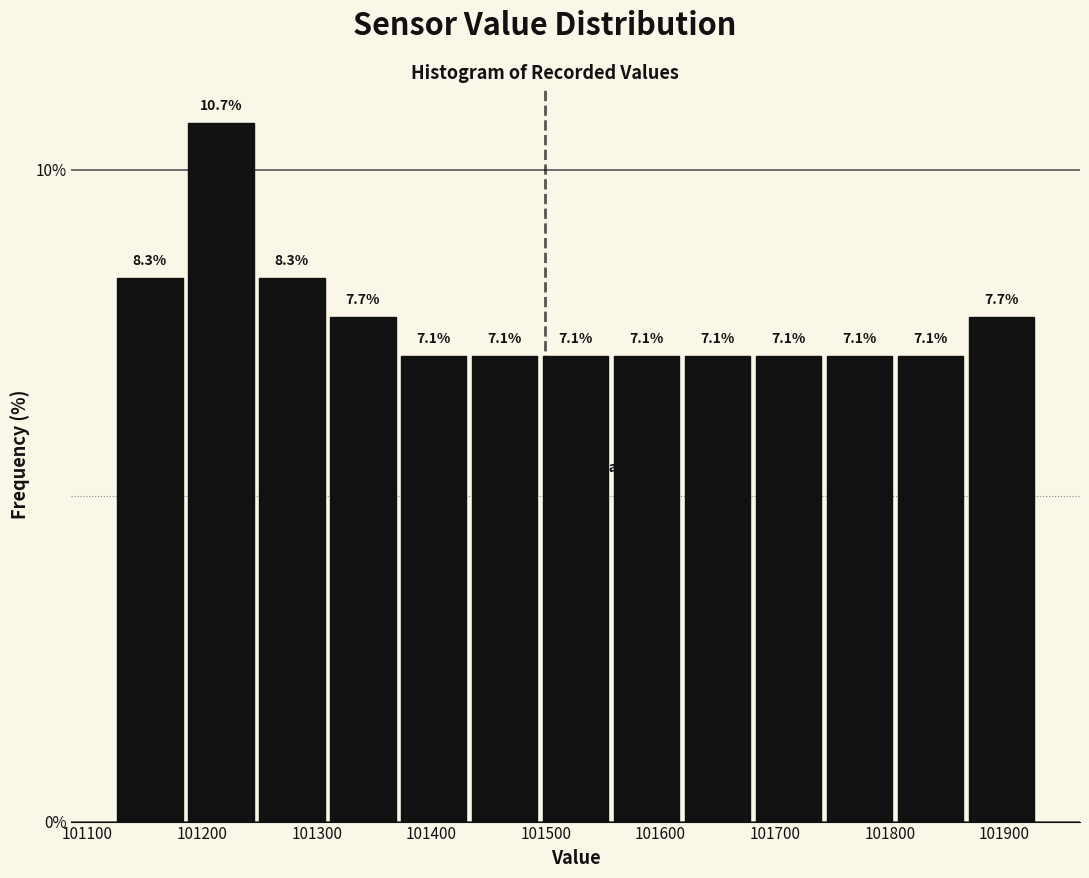

Reading left to right, transcribe this chart: for each bar, give the range it covers on the x-axis and its height. The bar edges are not printed on the chart, so give them approximately, as read against the axis.

101120 to 101190: 8.3
101190 to 101250: 10.7
101250 to 101310: 8.3
101310 to 101370: 7.7
101370 to 101430: 7.1
101430 to 101500: 7.1
101500 to 101560: 7.1
101560 to 101620: 7.1
101620 to 101680: 7.1
101680 to 101740: 7.1
101740 to 101800: 7.1
101800 to 101870: 7.1
101870 to 101930: 7.7